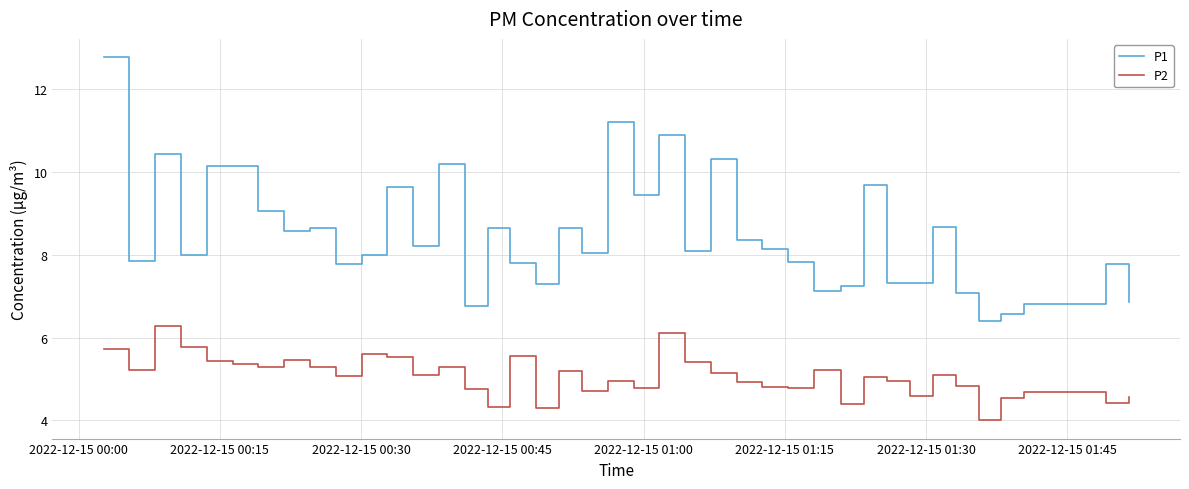

What is the maximum value for P2?

6.3